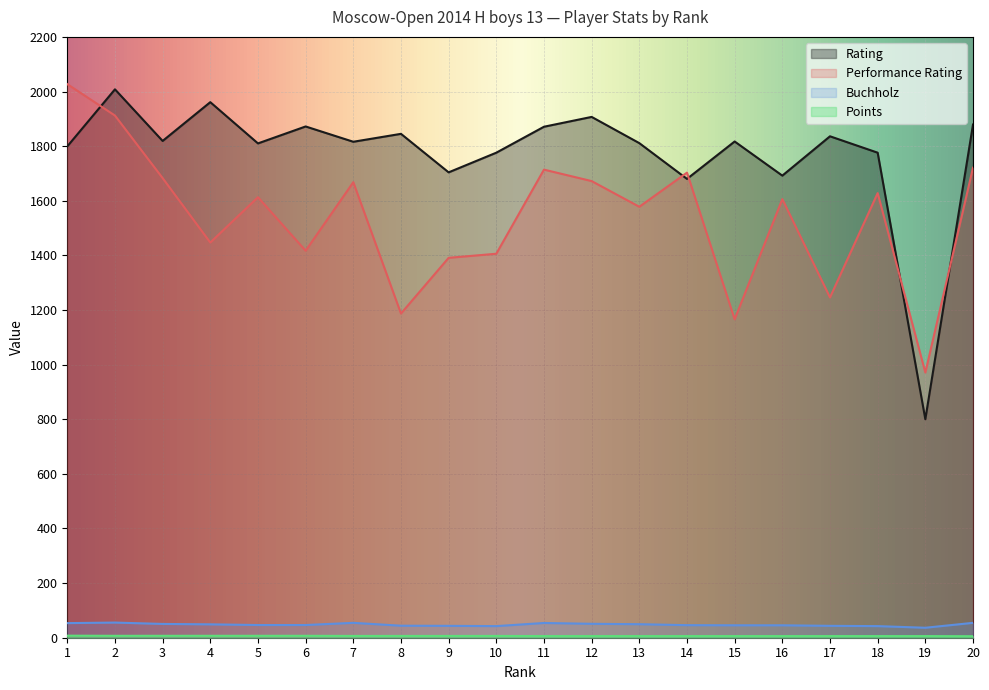

Which series has the largest total across all categories?

Rating